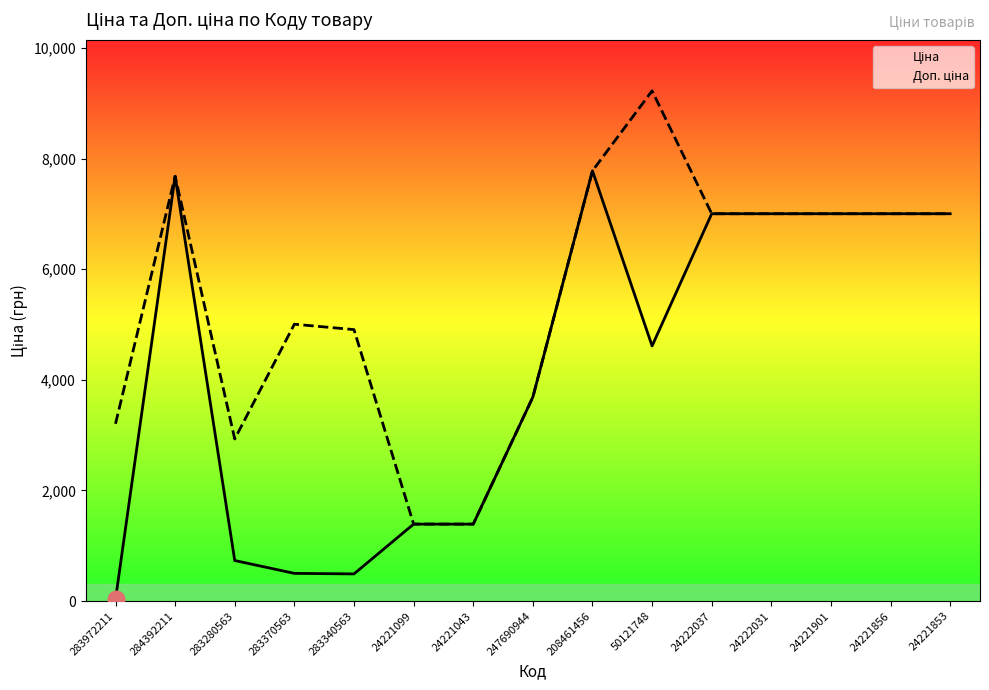

Is it true that Доп. ціна equals 11107.1 at 24221901?

False